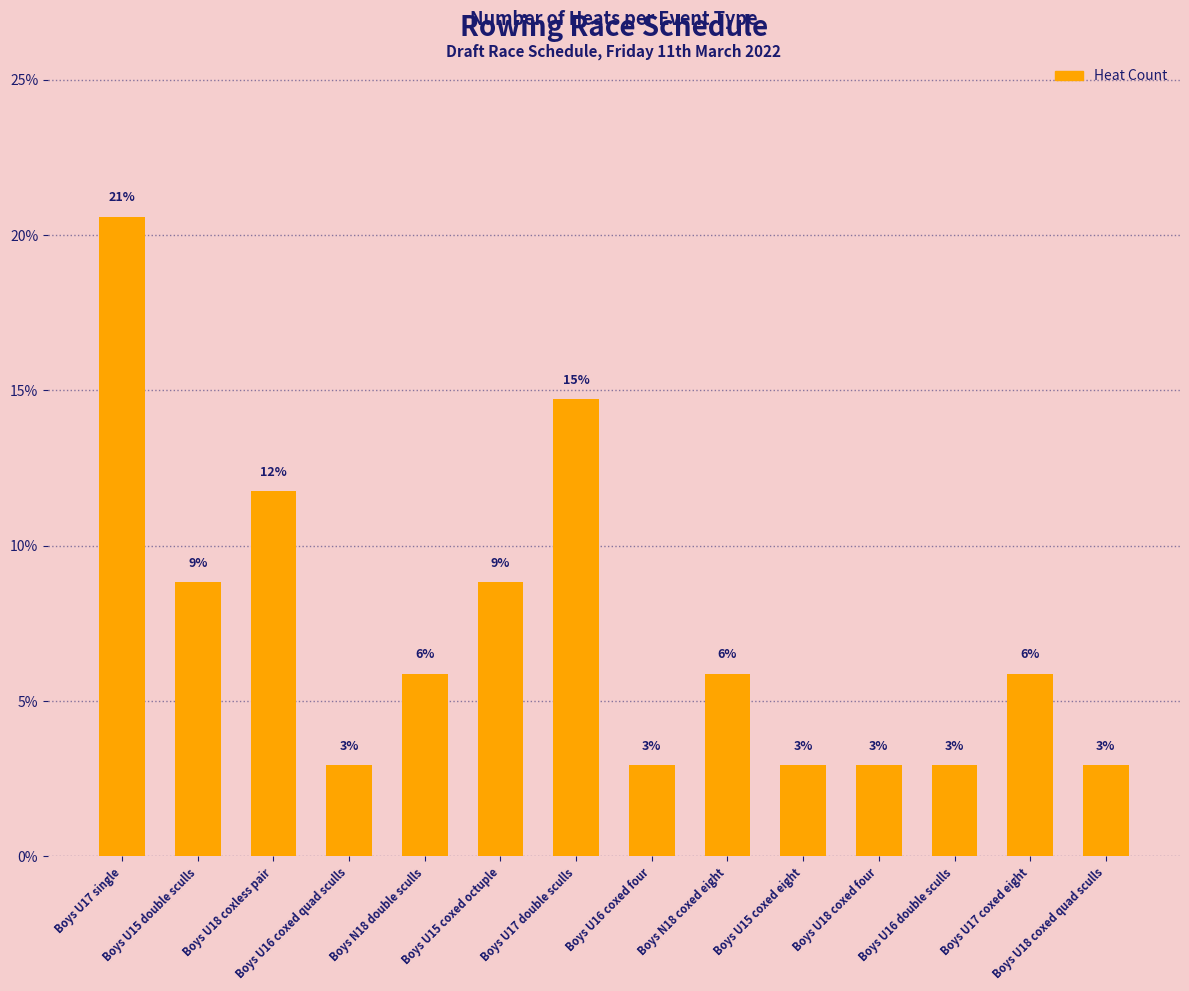

Is it true that the value at Boys U16 coxed four is 4.5?

False